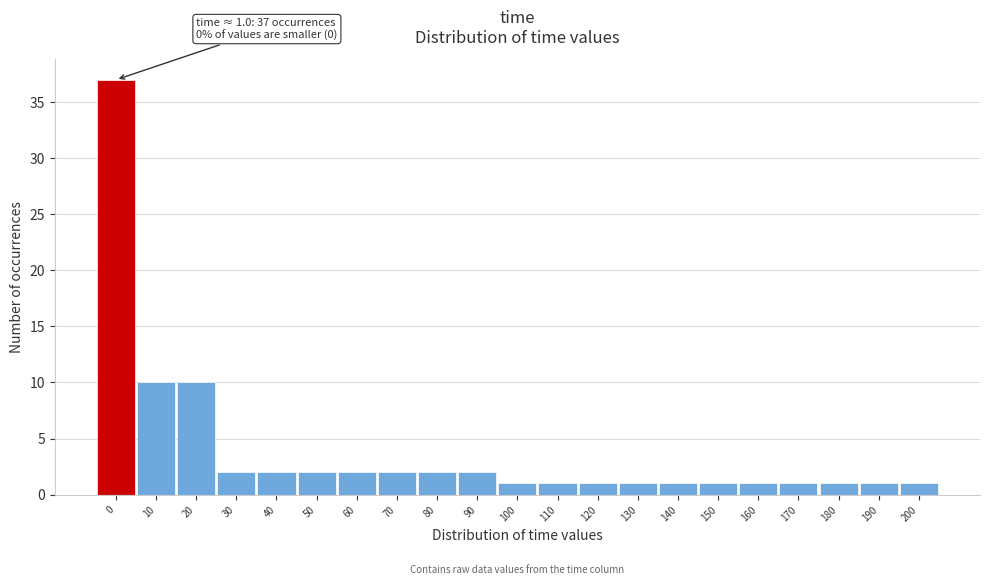

Reading left to right, extract all data points from this chart.

37	10	10	2	2	2	2	2	2	2	1	1	1	1	1	1	1	1	1	1	1